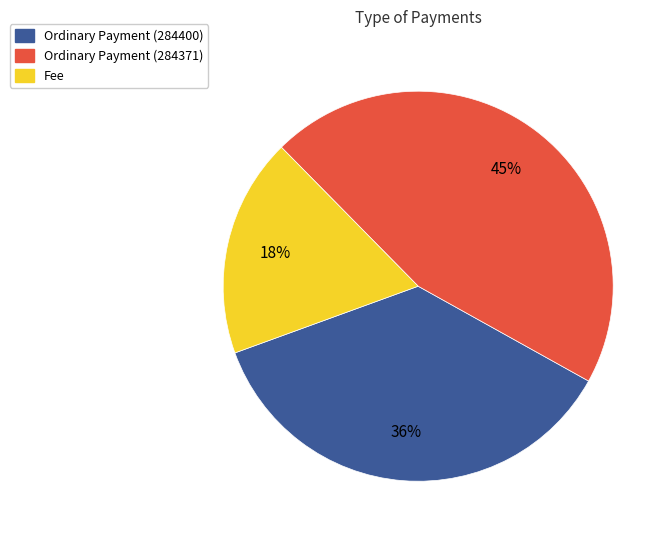

How many slices are in this pie chart?

3